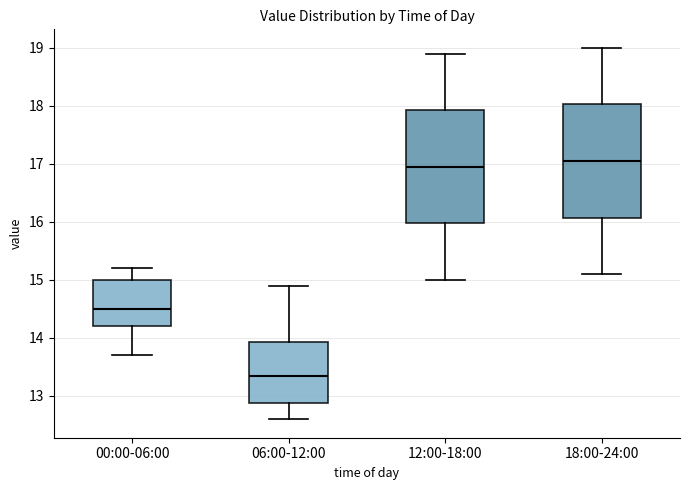

Which box's median line is the highest?

18:00-24:00